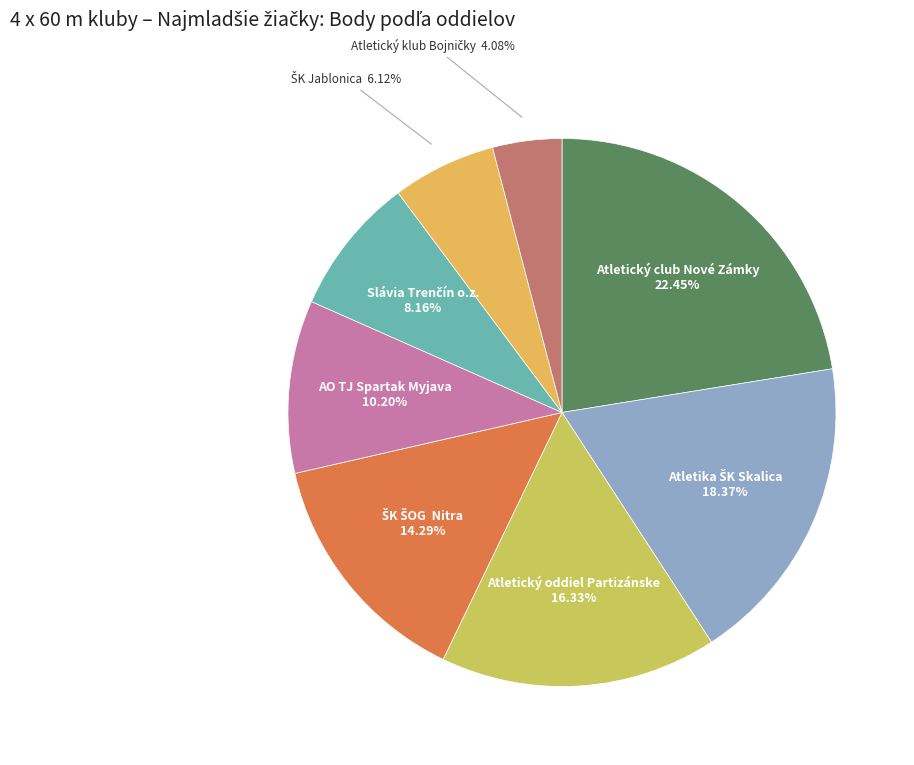

Which slice is the largest?

Atletický club Nové Zámky